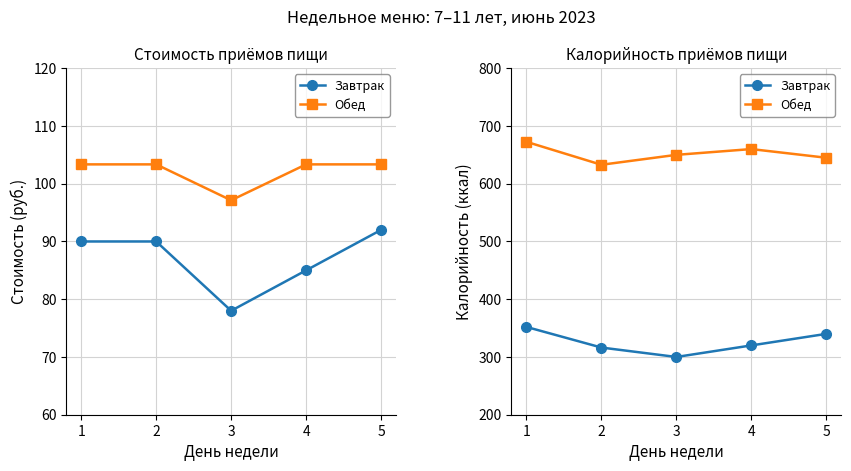

True or false: Завтрак and Обед intersect in this chart.

False